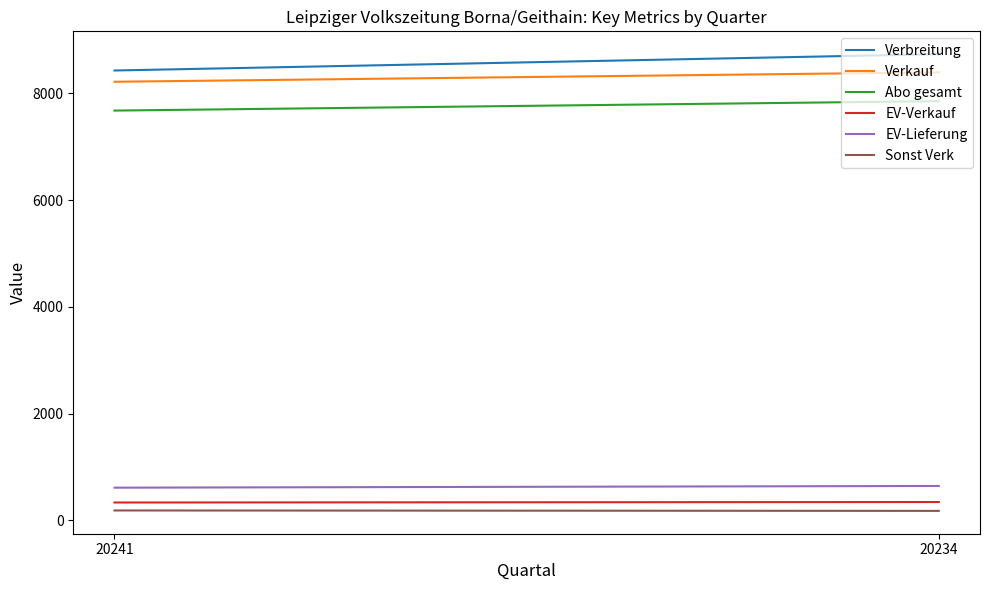

Where is EV-Lieferung nearest to the value 630?

20241